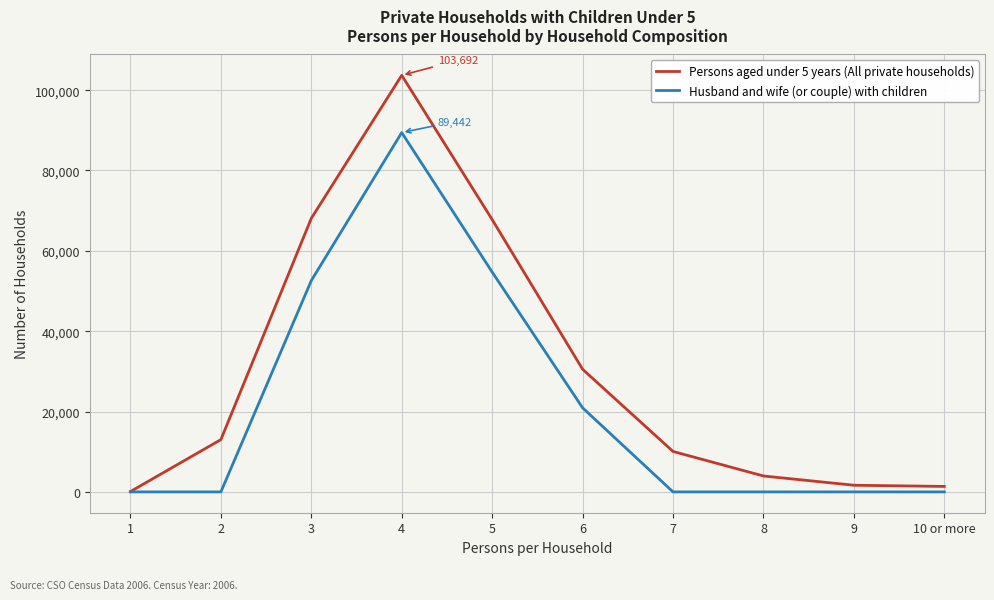

What is the maximum value shown in the chart?

103692